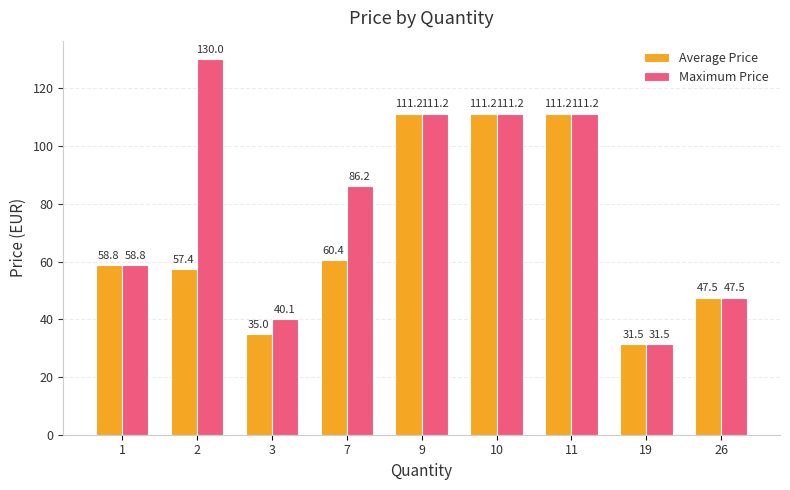

Which series changed the most between 3 and 9?

Average Price